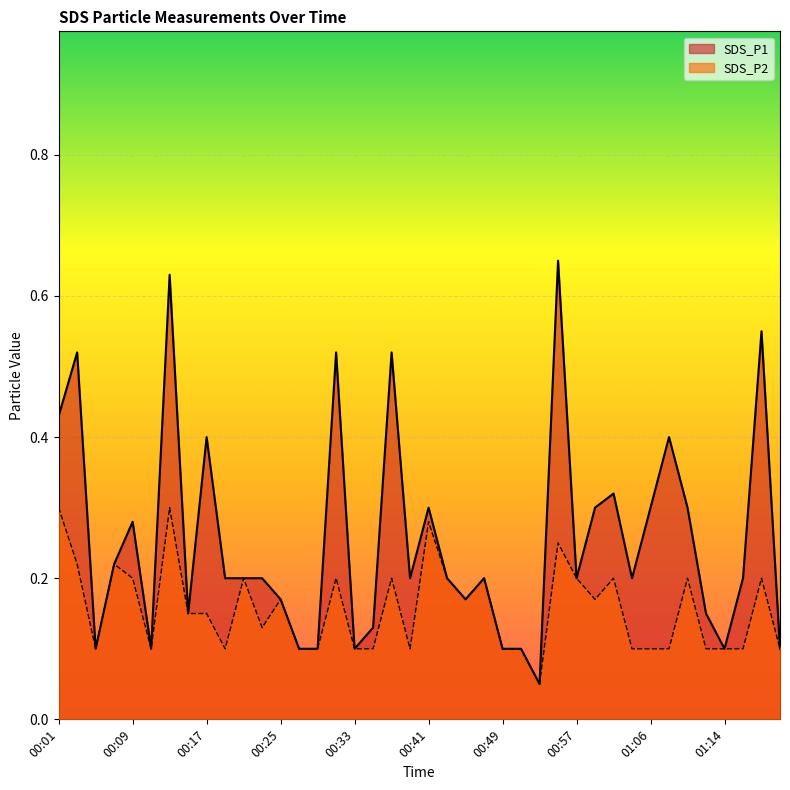

What is the maximum value for SDS_P2?

0.3